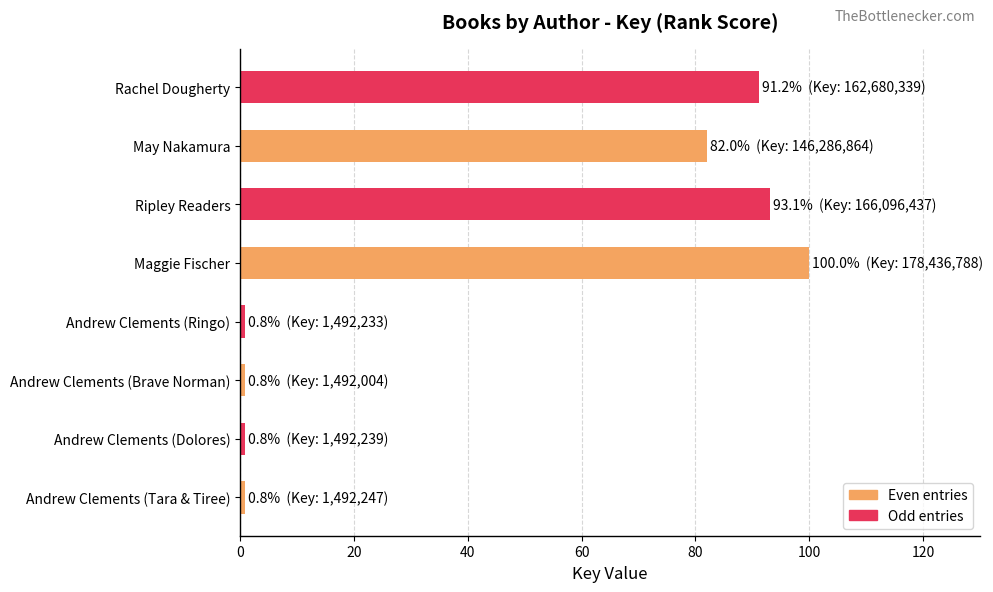

What is the difference between the maximum and minimum values?

99.2